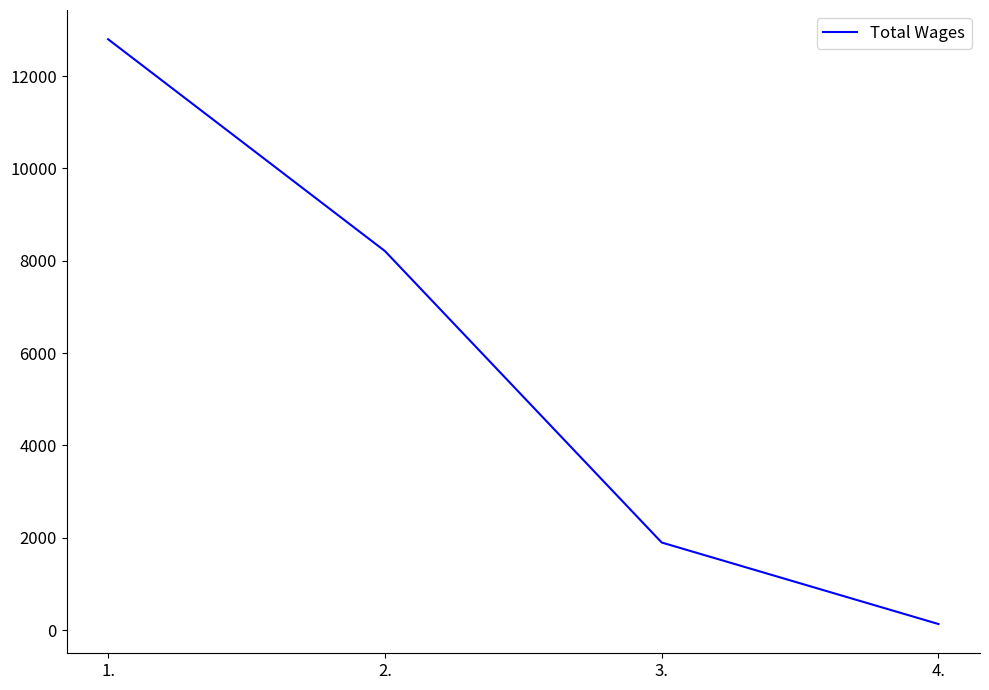

At which category does the chart reach its peak across all series?

1.